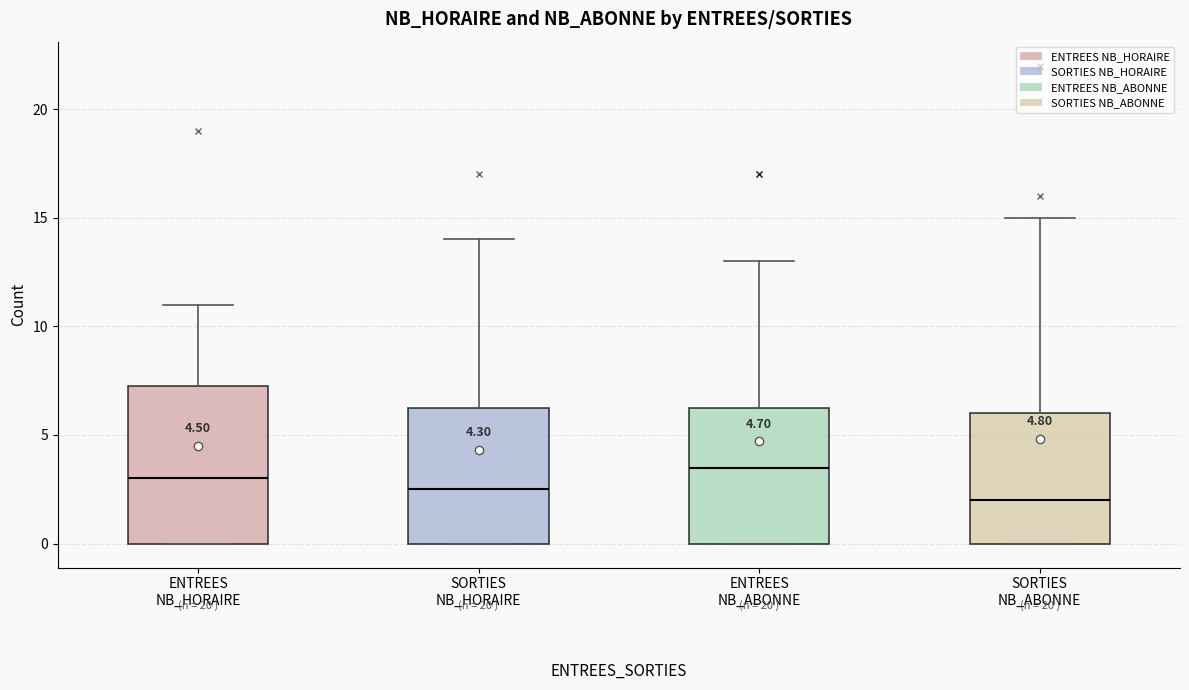

Which box's median line is the lowest?

SORTIES NB_ABONNE